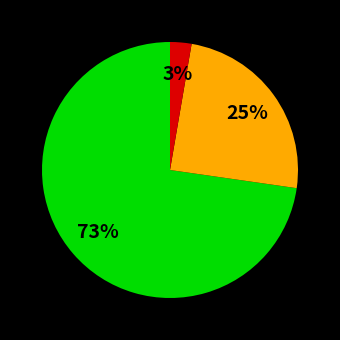

Does any single category account for the majority?

Yes